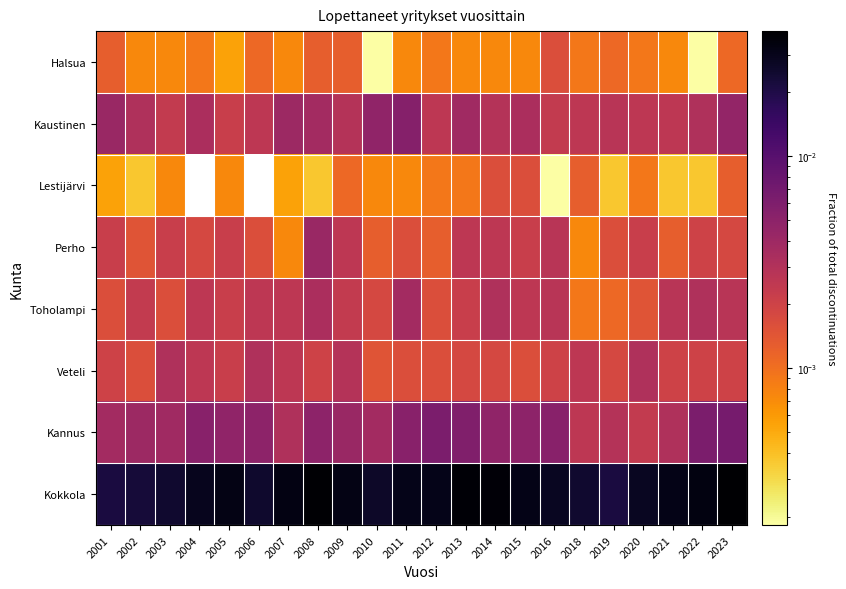

Reading left to right, transcribe all the data shown in this chart.

Halsua: 2001=0.0	2002=0.0	2003=0.0	2004=0.0	2005=0.0	2006=0.0	2007=0.0	2008=0.0	2009=0.0	2010=0.0	2011=0.0	2012=0.0	2013=0.0	2014=0.0	2015=0.0	2016=0.0	2018=0.0	2019=0.0	2020=0.0	2021=0.0	2022=0.0	2023=0.0
Kaustinen: 2001=0.0	2002=0.0	2003=0.0	2004=0.0	2005=0.0	2006=0.0	2007=0.0	2008=0.0	2009=0.0	2010=0.0	2011=0.0	2012=0.0	2013=0.0	2014=0.0	2015=0.0	2016=0.0	2018=0.0	2019=0.0	2020=0.0	2021=0.0	2022=0.0	2023=0.0
Lestijärvi: 2001=0.0	2002=0.0	2003=0.0	2004=0.0	2005=0.0	2006=0.0	2007=0.0	2008=0.0	2009=0.0	2010=0.0	2011=0.0	2012=0.0	2013=0.0	2014=0.0	2015=0.0	2016=0.0	2018=0.0	2019=0.0	2020=0.0	2021=0.0	2022=0.0	2023=0.0
Perho: 2001=0.0	2002=0.0	2003=0.0	2004=0.0	2005=0.0	2006=0.0	2007=0.0	2008=0.0	2009=0.0	2010=0.0	2011=0.0	2012=0.0	2013=0.0	2014=0.0	2015=0.0	2016=0.0	2018=0.0	2019=0.0	2020=0.0	2021=0.0	2022=0.0	2023=0.0
Toholampi: 2001=0.0	2002=0.0	2003=0.0	2004=0.0	2005=0.0	2006=0.0	2007=0.0	2008=0.0	2009=0.0	2010=0.0	2011=0.0	2012=0.0	2013=0.0	2014=0.0	2015=0.0	2016=0.0	2018=0.0	2019=0.0	2020=0.0	2021=0.0	2022=0.0	2023=0.0
Veteli: 2001=0.0	2002=0.0	2003=0.0	2004=0.0	2005=0.0	2006=0.0	2007=0.0	2008=0.0	2009=0.0	2010=0.0	2011=0.0	2012=0.0	2013=0.0	2014=0.0	2015=0.0	2016=0.0	2018=0.0	2019=0.0	2020=0.0	2021=0.0	2022=0.0	2023=0.0
Kannus: 2001=0.0	2002=0.0	2003=0.0	2004=0.0	2005=0.0	2006=0.0	2007=0.0	2008=0.0	2009=0.0	2010=0.0	2011=0.0	2012=0.0	2013=0.0	2014=0.0	2015=0.0	2016=0.0	2018=0.0	2019=0.0	2020=0.0	2021=0.0	2022=0.0	2023=0.0
Kokkola: 2001=0.0	2002=0.0	2003=0.0	2004=0.0	2005=0.0	2006=0.0	2007=0.0	2008=0.0	2009=0.0	2010=0.0	2011=0.0	2012=0.0	2013=0.0	2014=0.0	2015=0.0	2016=0.0	2018=0.0	2019=0.0	2020=0.0	2021=0.0	2022=0.0	2023=0.0